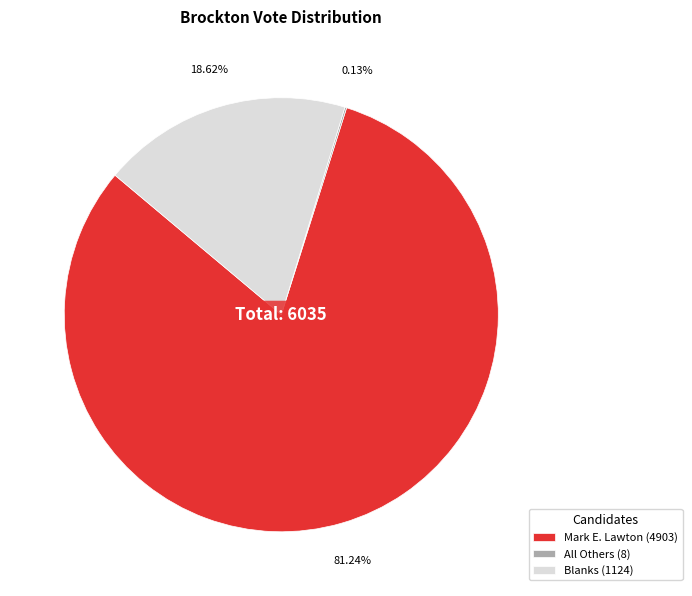

To the nearest percent, what percentage of the pie is Mark E. Lawton?

81%